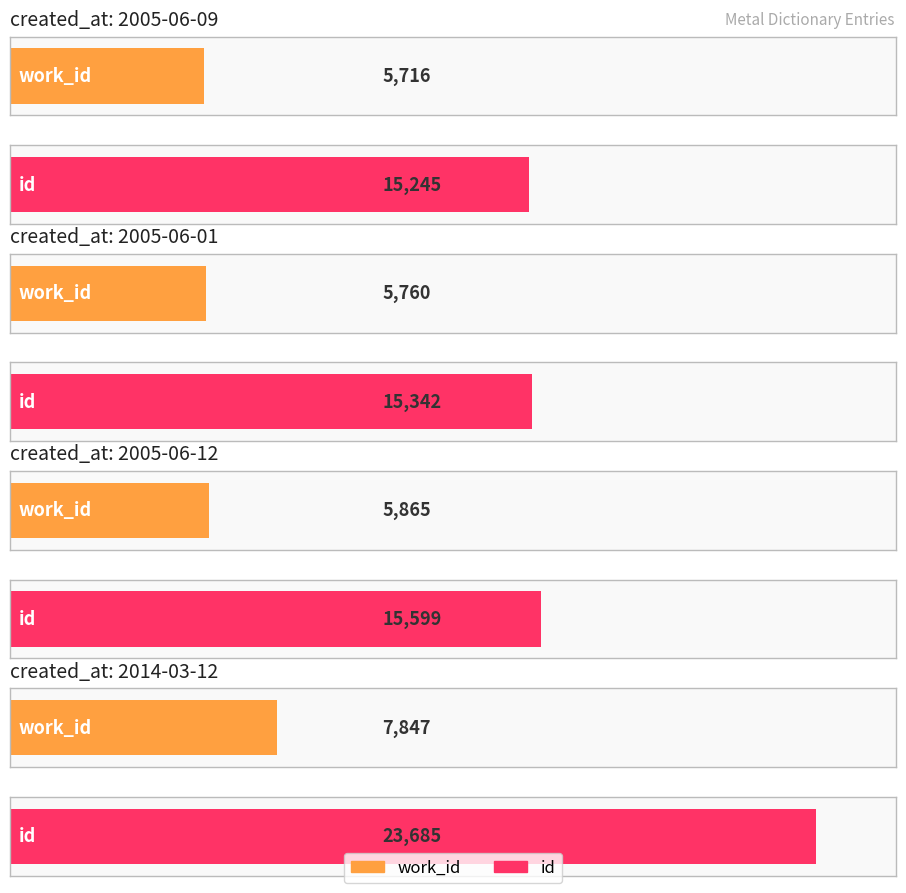

What is the sum of all work_id values?

25188